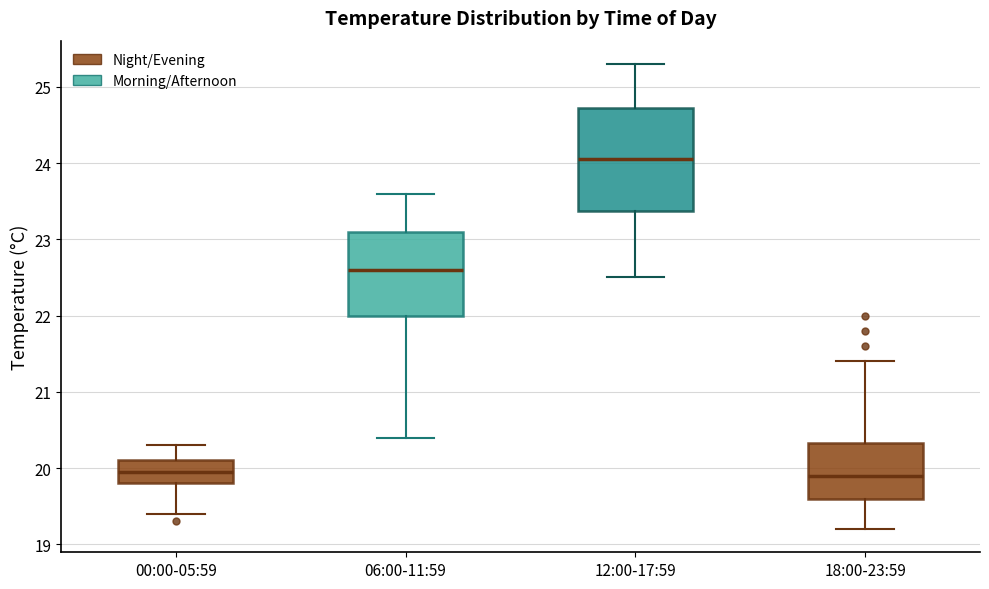

Which box's median line is the highest?

12:00-17:59